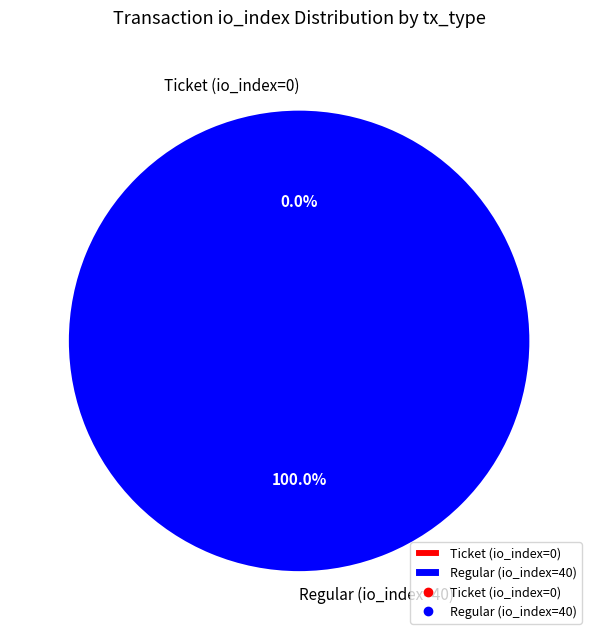

Combined, do Regular (io_index=40) and Ticket (io_index=0) account for over 50%?

Yes